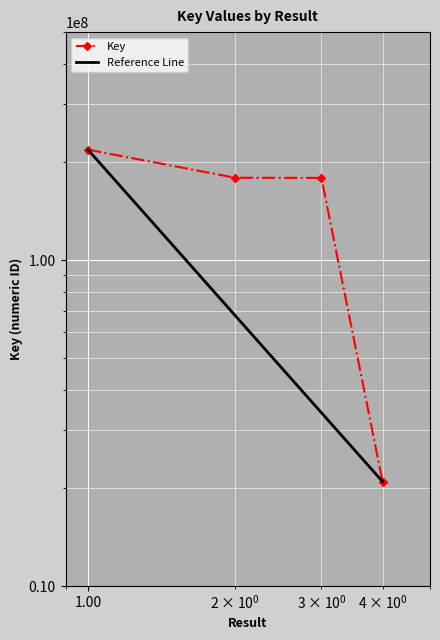

True or false: there are more than 1 points higher than both neighbors.

False